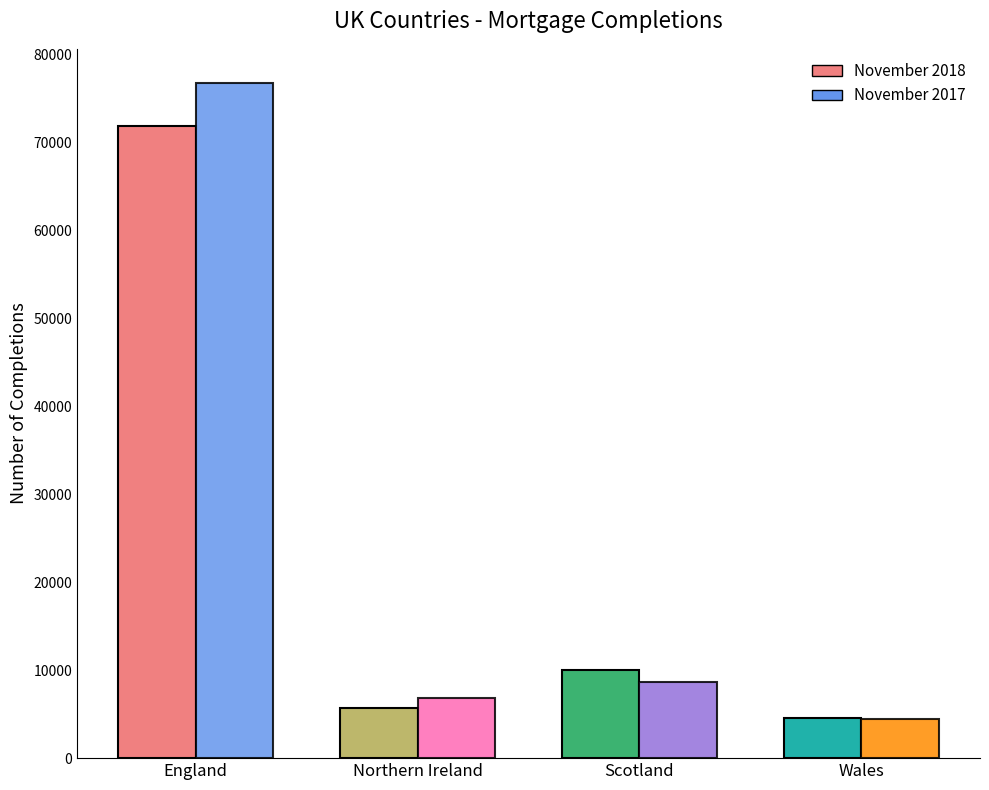

Are the bars grouped side by side (vs. stacked)?

Yes